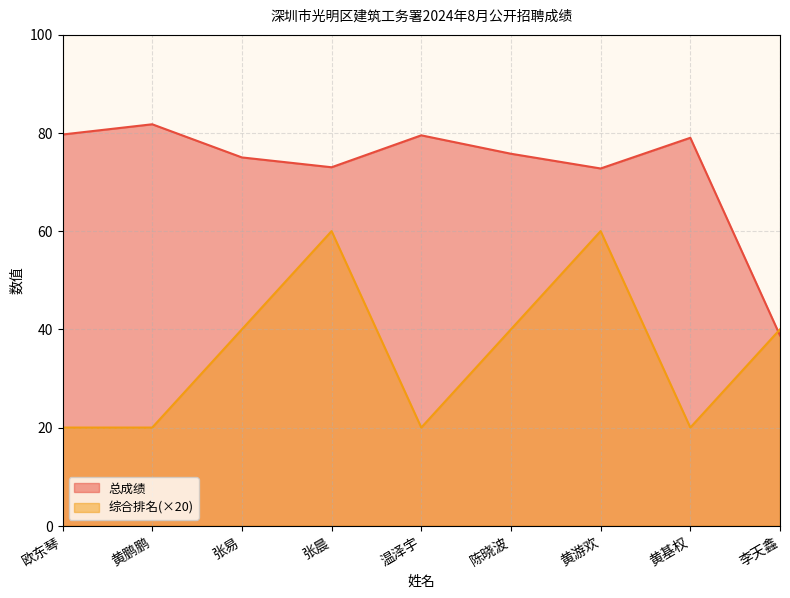

Reading left to right, what are all the values shown in this chart?

总成绩: 欧东琴=79.7	黄鹏鹏=81.8	张易=75.0	张晨=73.0	温泽宇=79.5	陈晓波=75.8	黄游欢=72.8	黄基权=79.0	李天鑫=38.8
综合排名: 欧东琴=20.0	黄鹏鹏=20.0	张易=40.0	张晨=60.0	温泽宇=20.0	陈晓波=40.0	黄游欢=60.0	黄基权=20.0	李天鑫=40.0